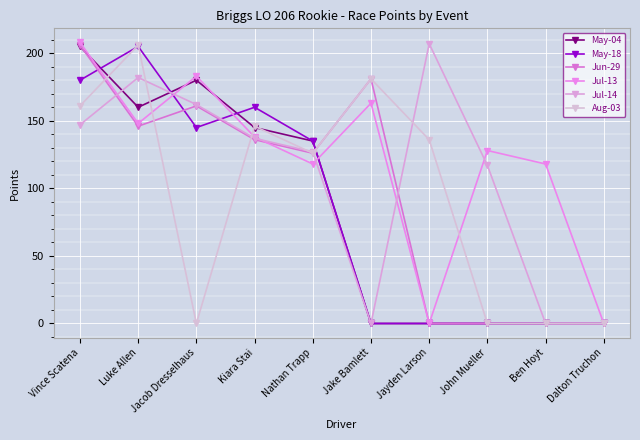

What is the total value across all series at Luke Allen?

1047